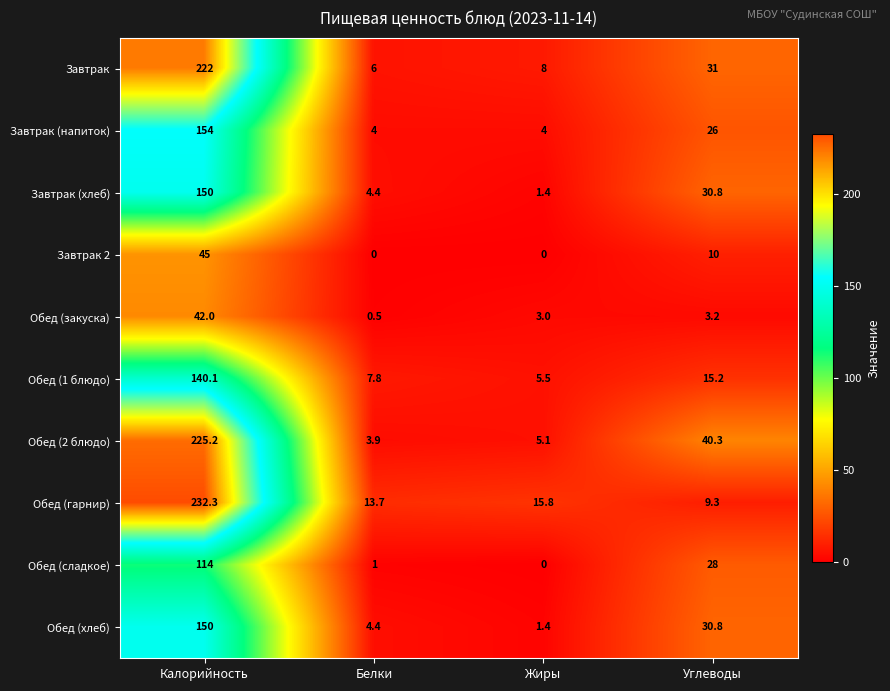

Where does the Завтрак 2 series first go above 10?

Калорийность